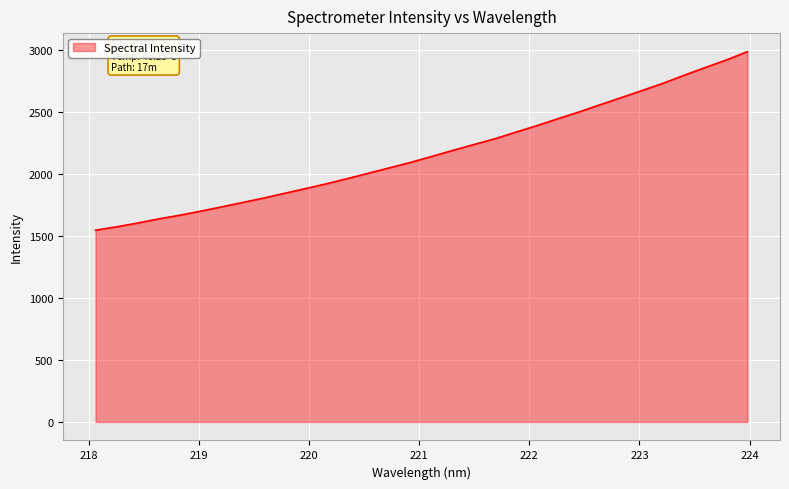

What is the smallest value displayed?

1546.2